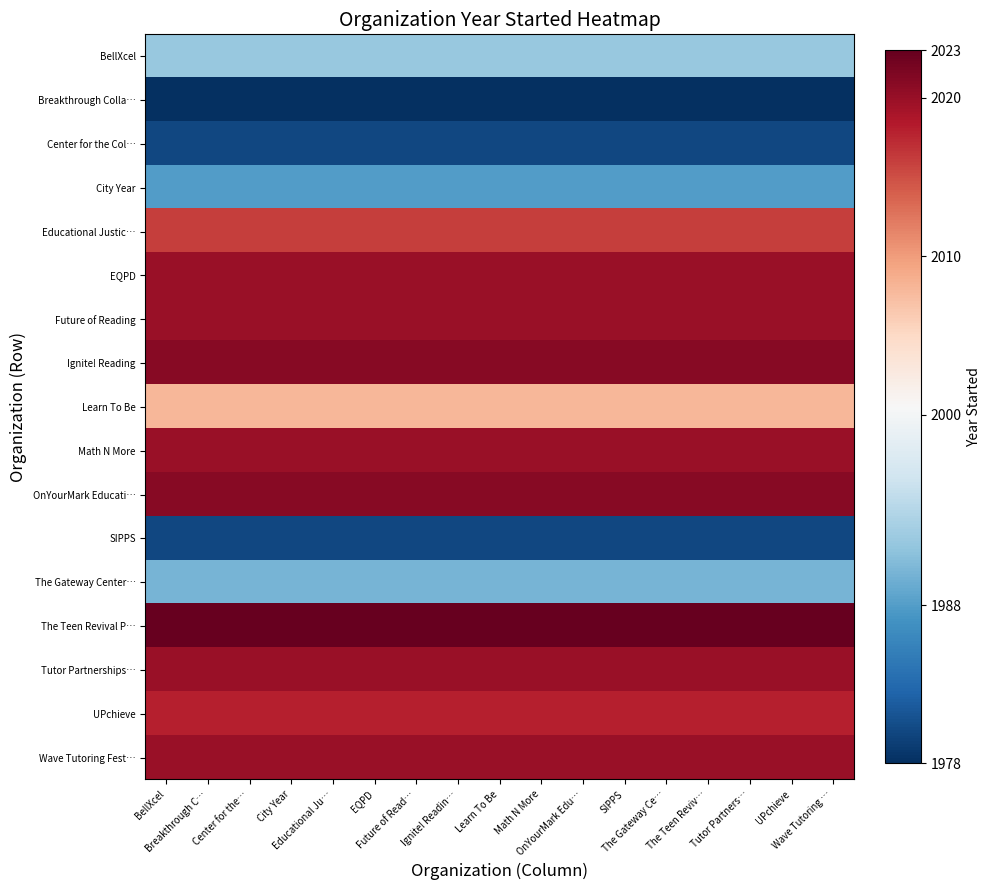

What is the minimum value shown in the chart?

1978